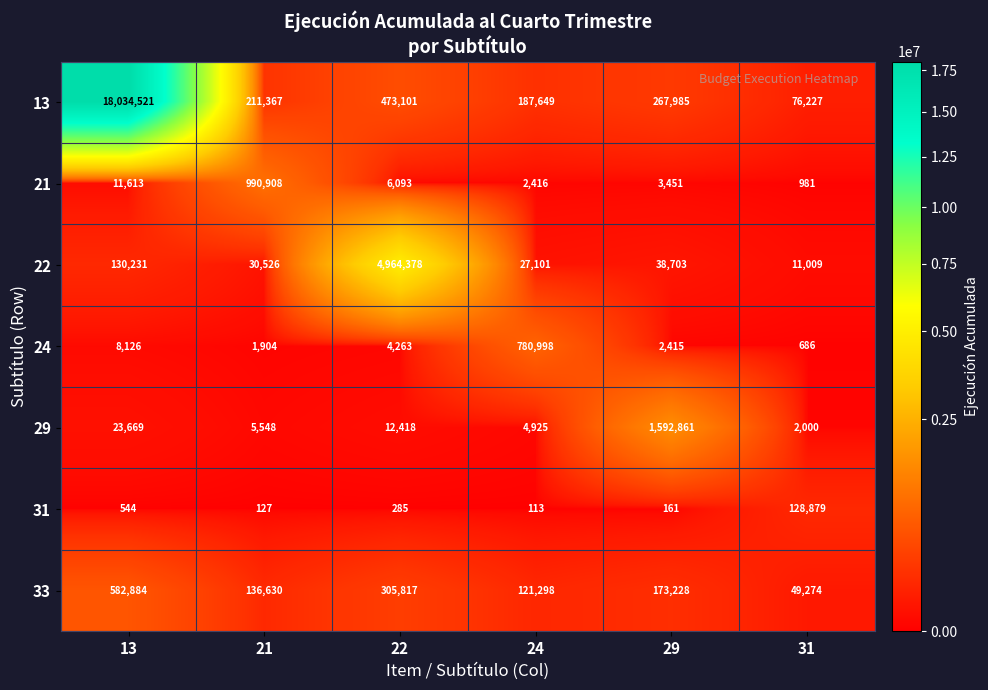

At which category does the chart reach its minimum across all series?

24